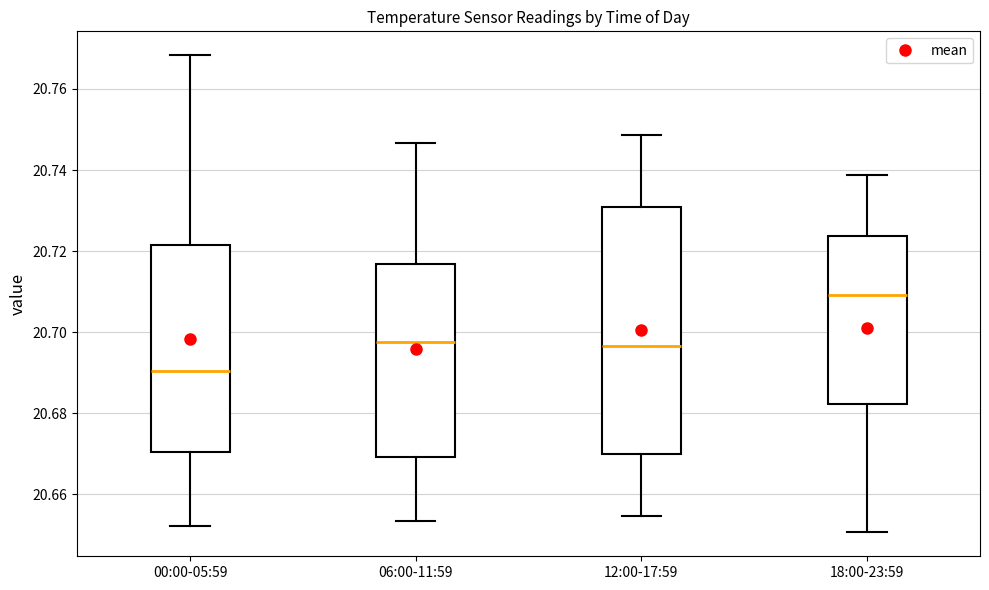

Reading left to right, transcribe this box plot: for each box, give where its median line is, the range the box spans, and where its two whiskers end, as read against the y-axis. The values are not printed on the chart, so give them approximately, as read against the axis.

00:00-05:59: median 20.690, box 20.670 to 20.722, whiskers 20.652 to 20.768
06:00-11:59: median 20.698, box 20.670 to 20.716, whiskers 20.654 to 20.746
12:00-17:59: median 20.696, box 20.670 to 20.730, whiskers 20.654 to 20.748
18:00-23:59: median 20.710, box 20.682 to 20.724, whiskers 20.650 to 20.738